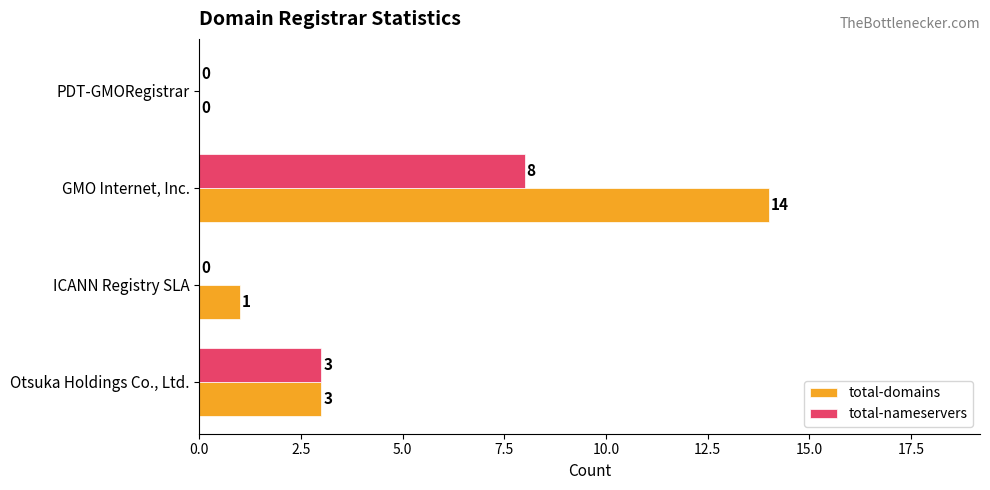

What is the approximate value of total-nameservers at GMO Internet, Inc.?

8